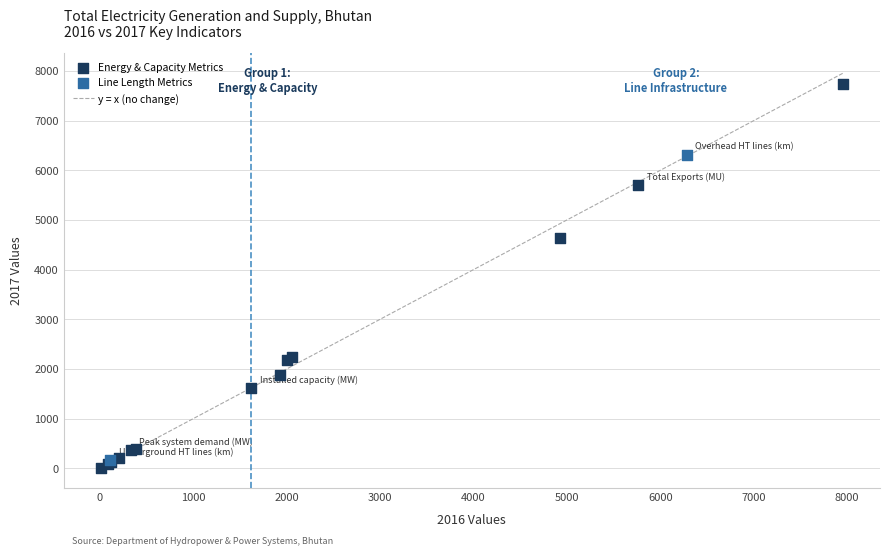

Which series reaches the maximum Y coordinate?

Energy & Capacity Metrics